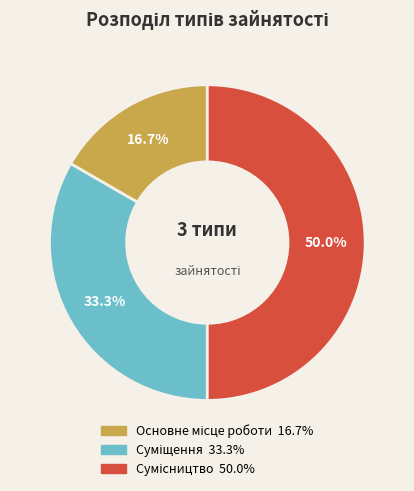

Approximately how many times larger is the value at Суміщення compared to Сумісництво?

0.7